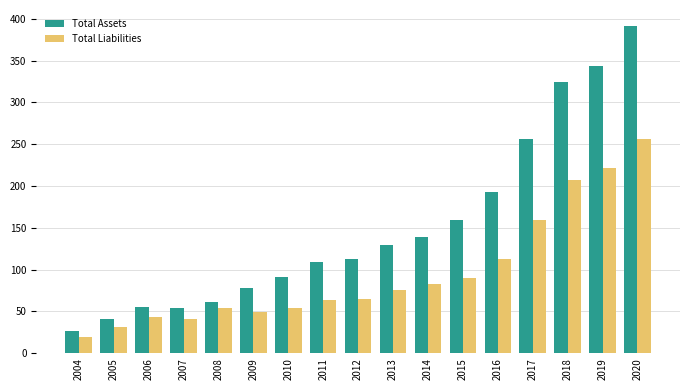

Rank the series by their maximum value, from highest to lowest.

Total Assets, Total Liabilities